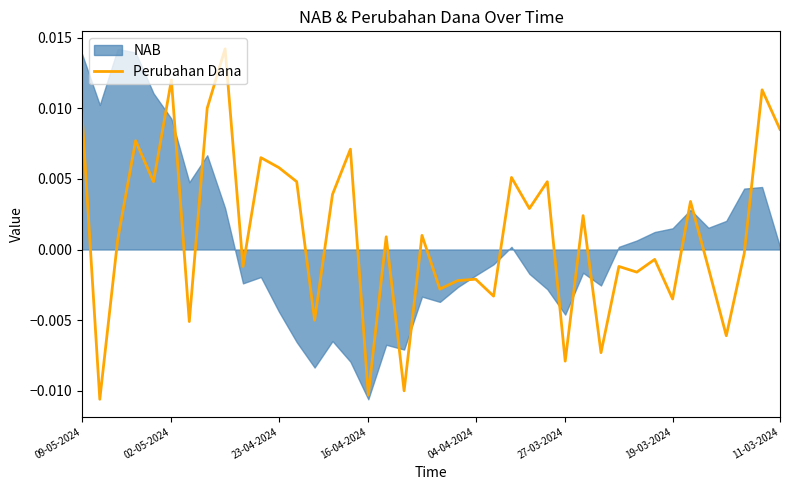

Where does the Perubahan Dana series first go above 0?

09-05-2024